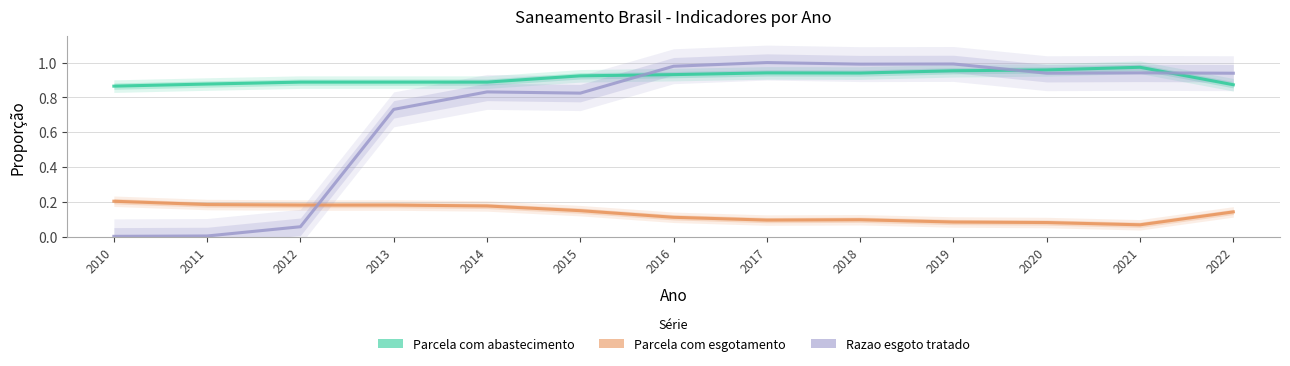

True or false: Parcela com abastecimento and Razao esgoto tratado intersect in this chart.

True